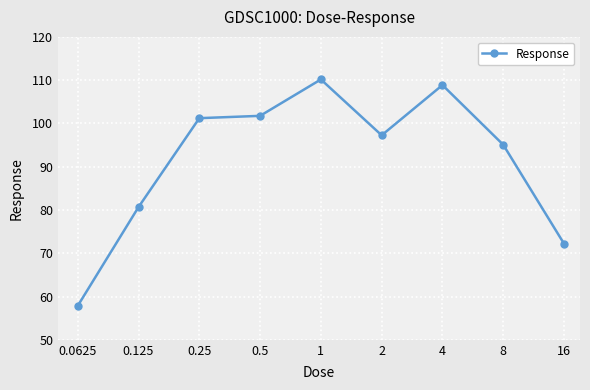

What is the value of the 7th point from the left?

108.9